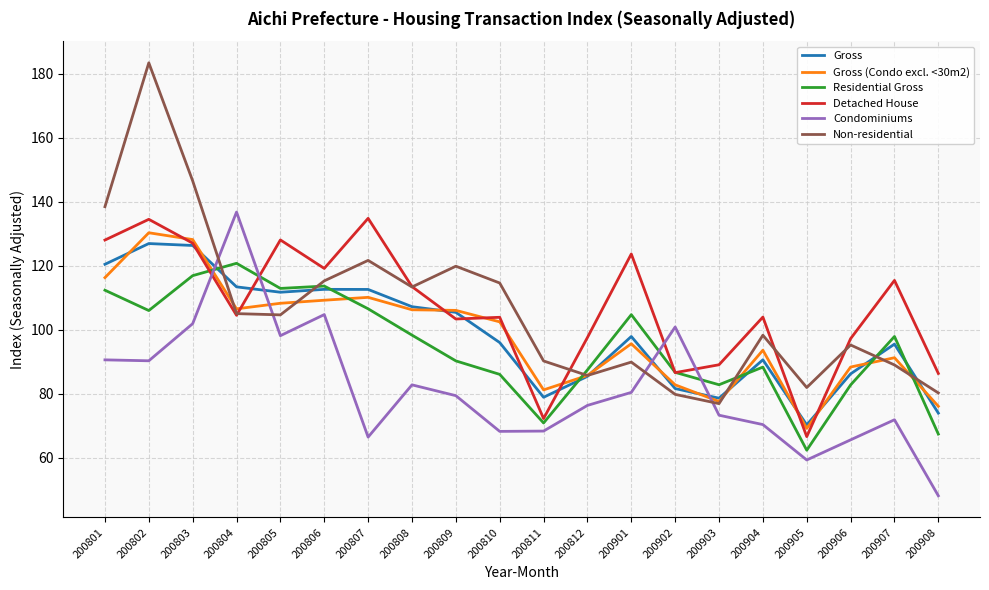

What is the spread (max minus min) of values at 200901?

43.3